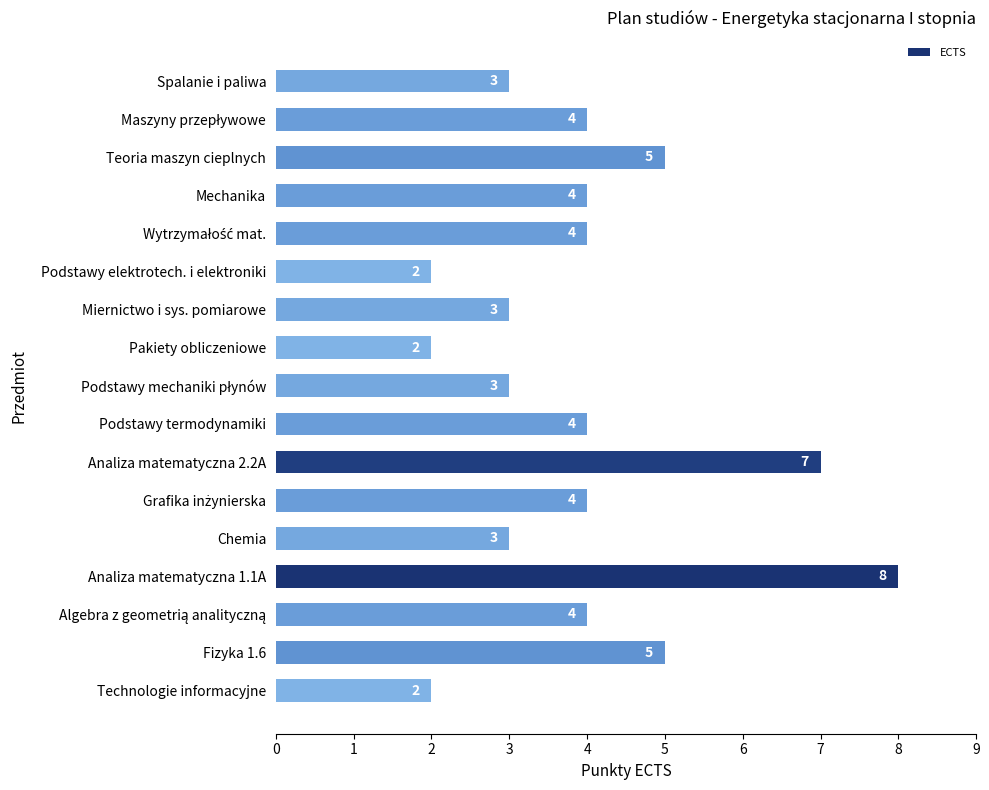

How many values are between 3 and 4?

10